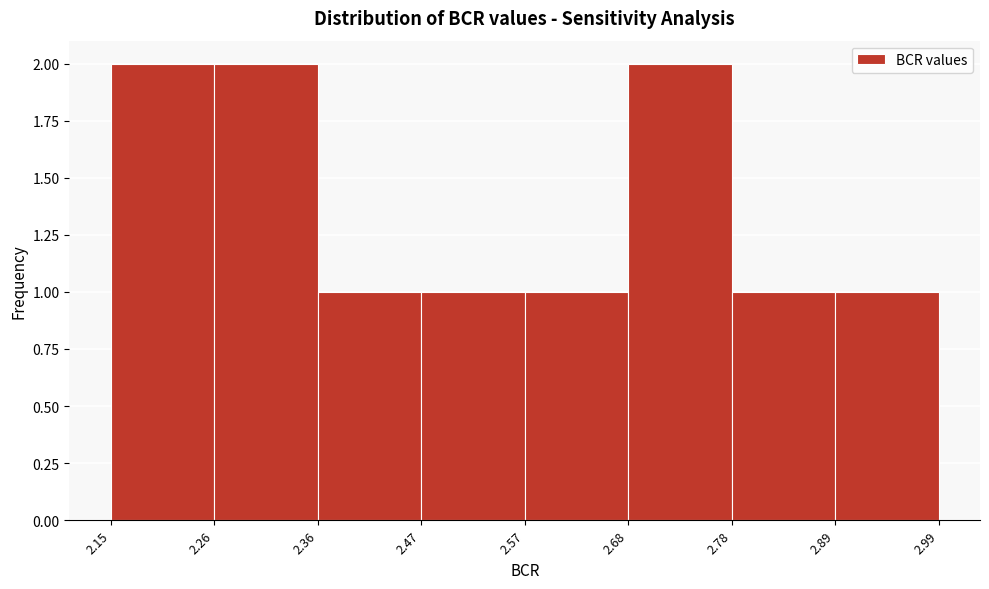

What is the height of the bar covering 2.89 to 2.99 on the x-axis? The values are not printed on the chart, so give them approximately, as read against the axis.

1